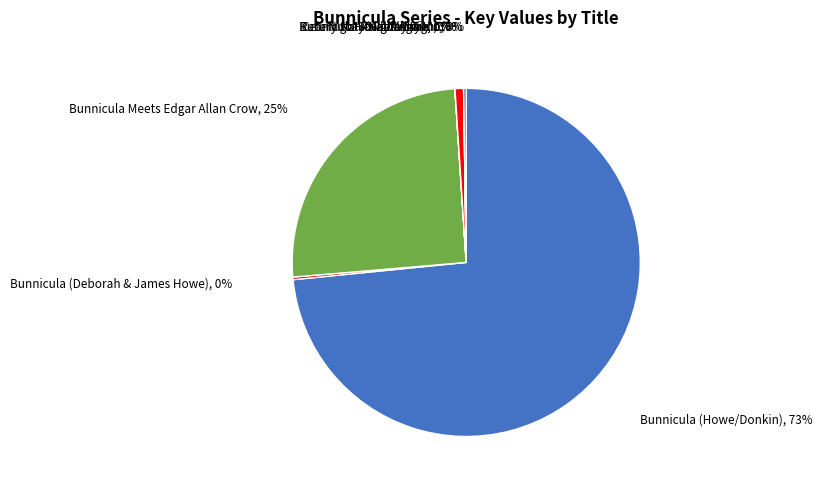

To the nearest percent, what is the average slice percentage?

12%